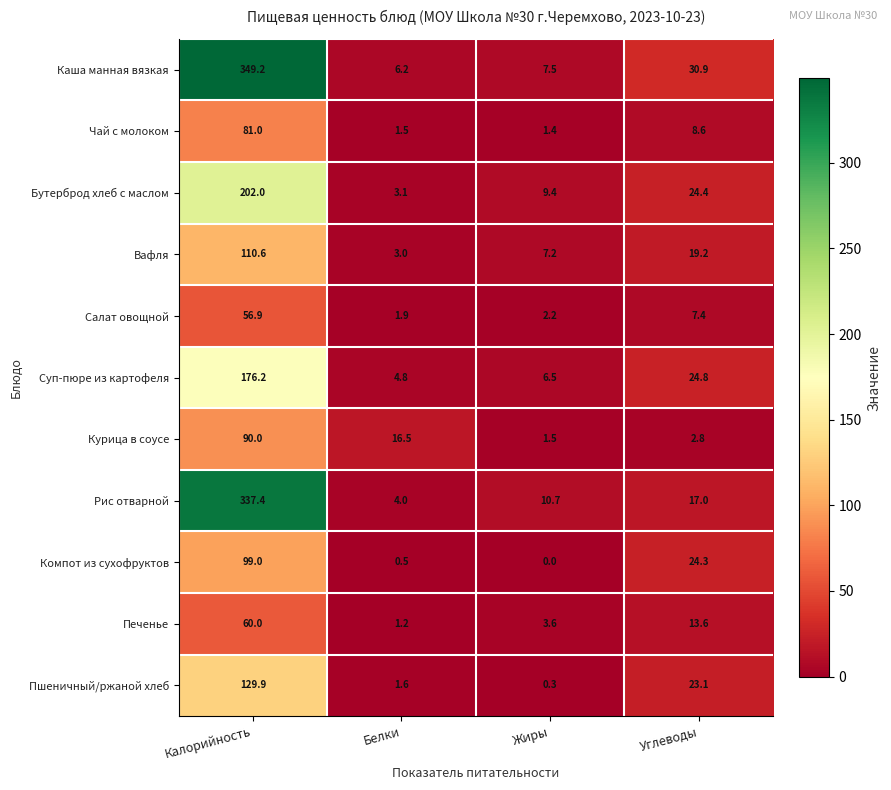

At which label does Бутерброд хлеб с маслом reach its peak?

Калорийность